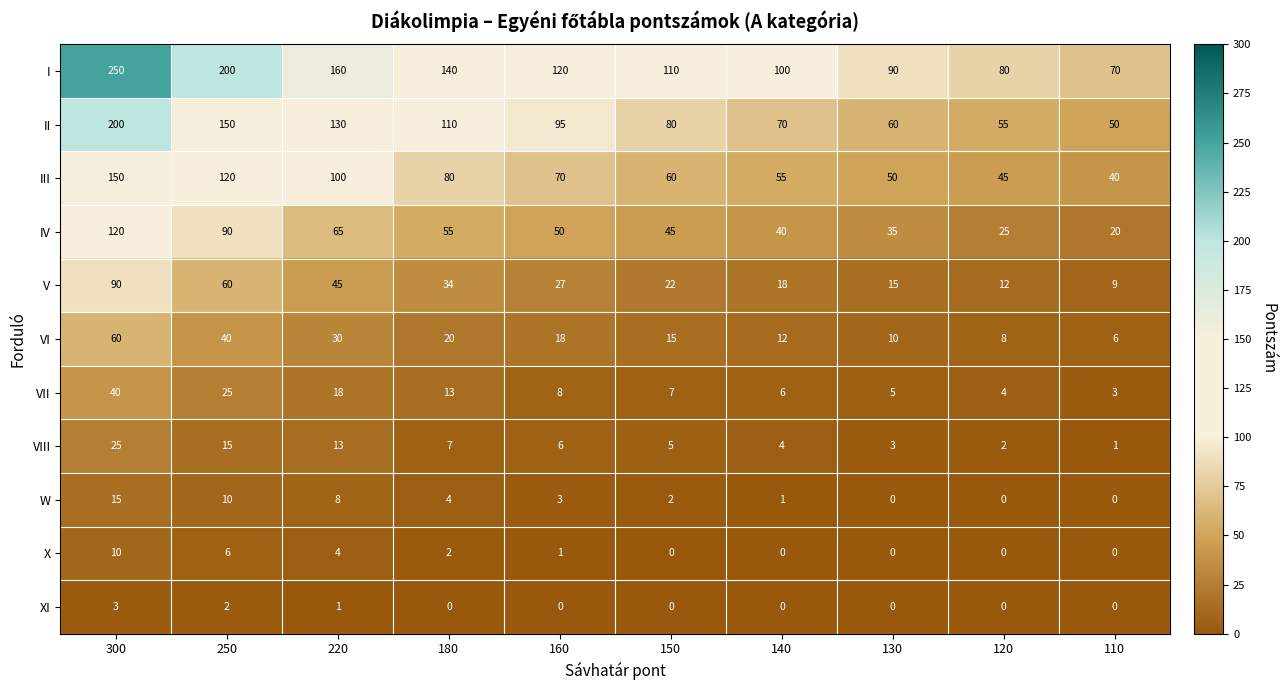

What is the sum of all VIII values?

81